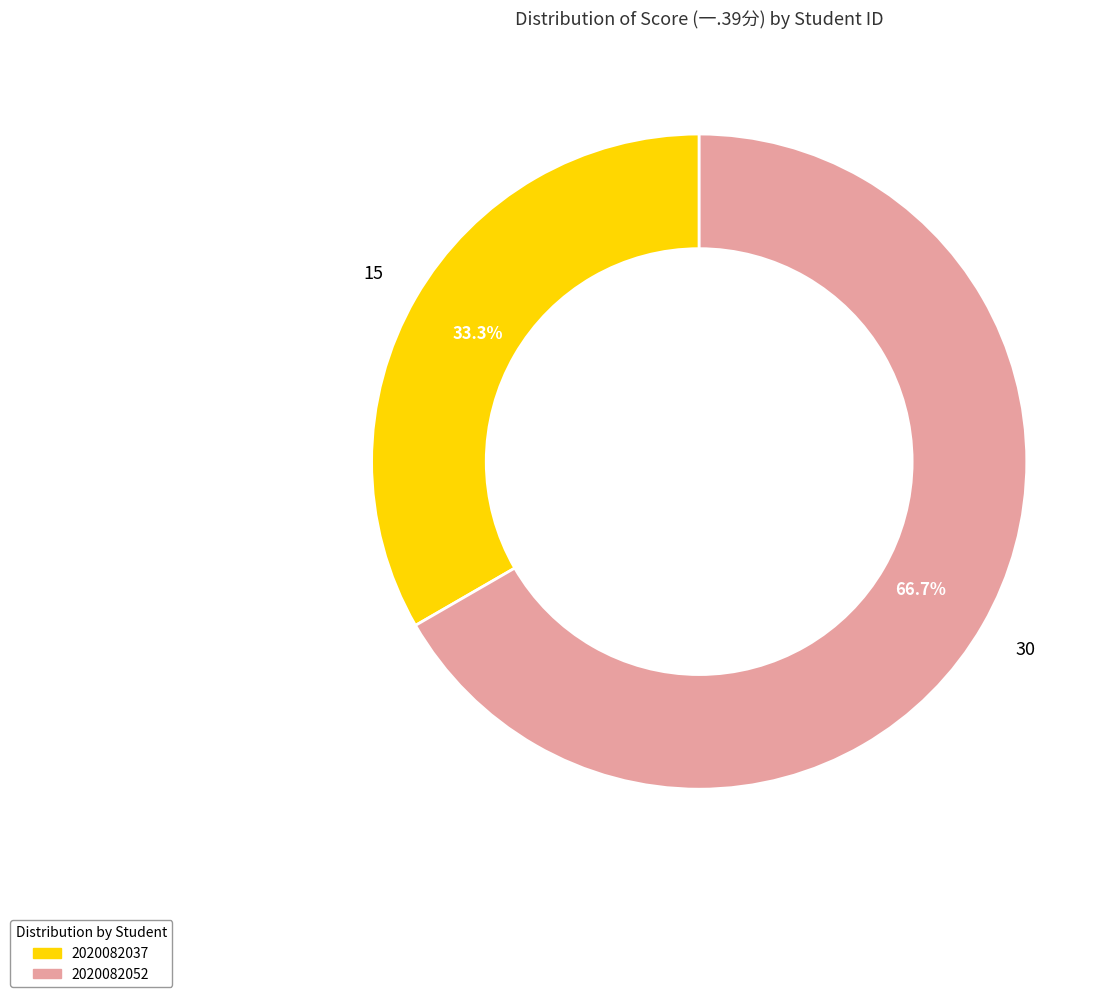

What is the ratio of the value at 2020082052 to the value at 2020082037?

2.0